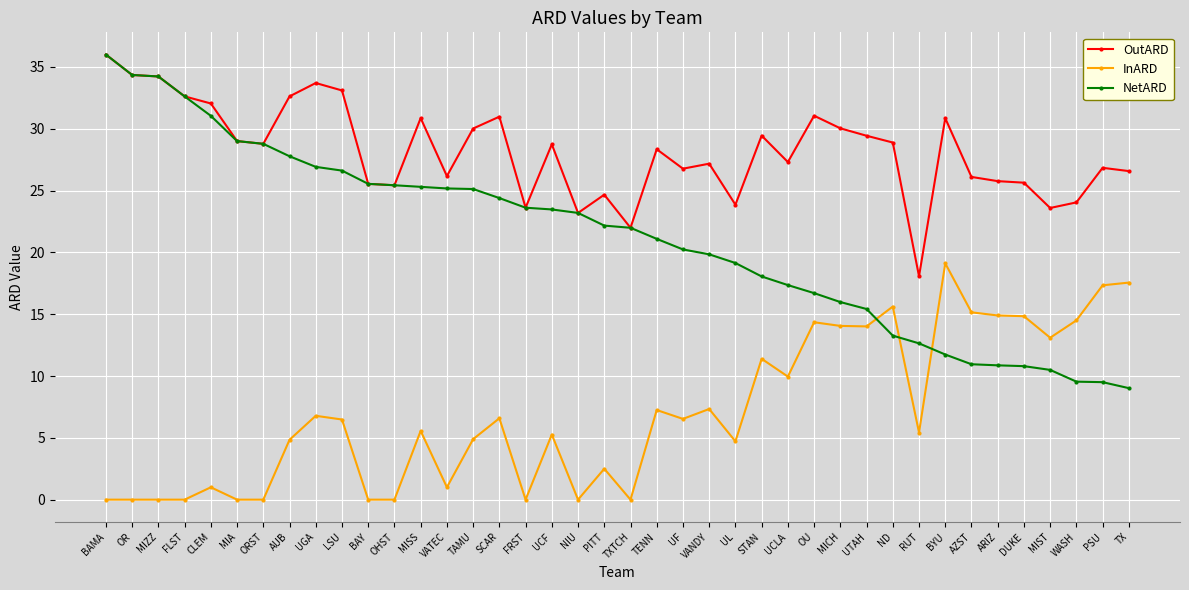

True or false: InARD and OutARD intersect in this chart.

False